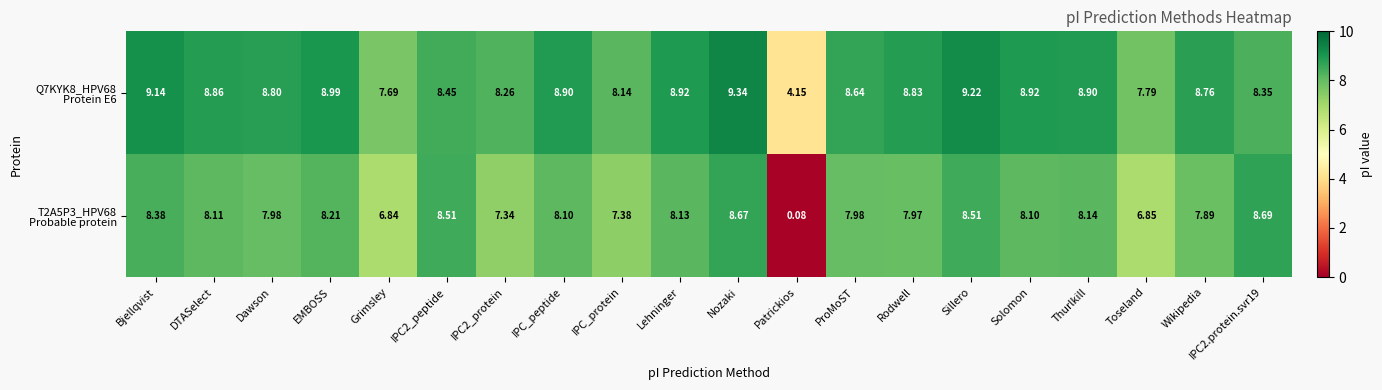

Count the number of categories in the chart.

20